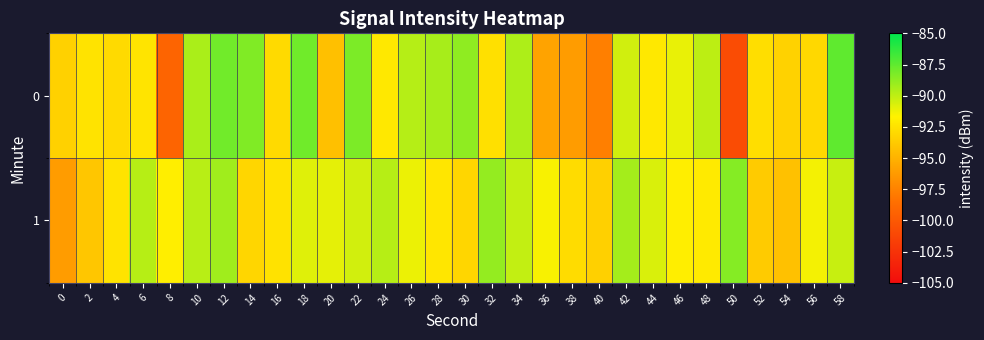

Which has a higher value, 58 or 2?

58